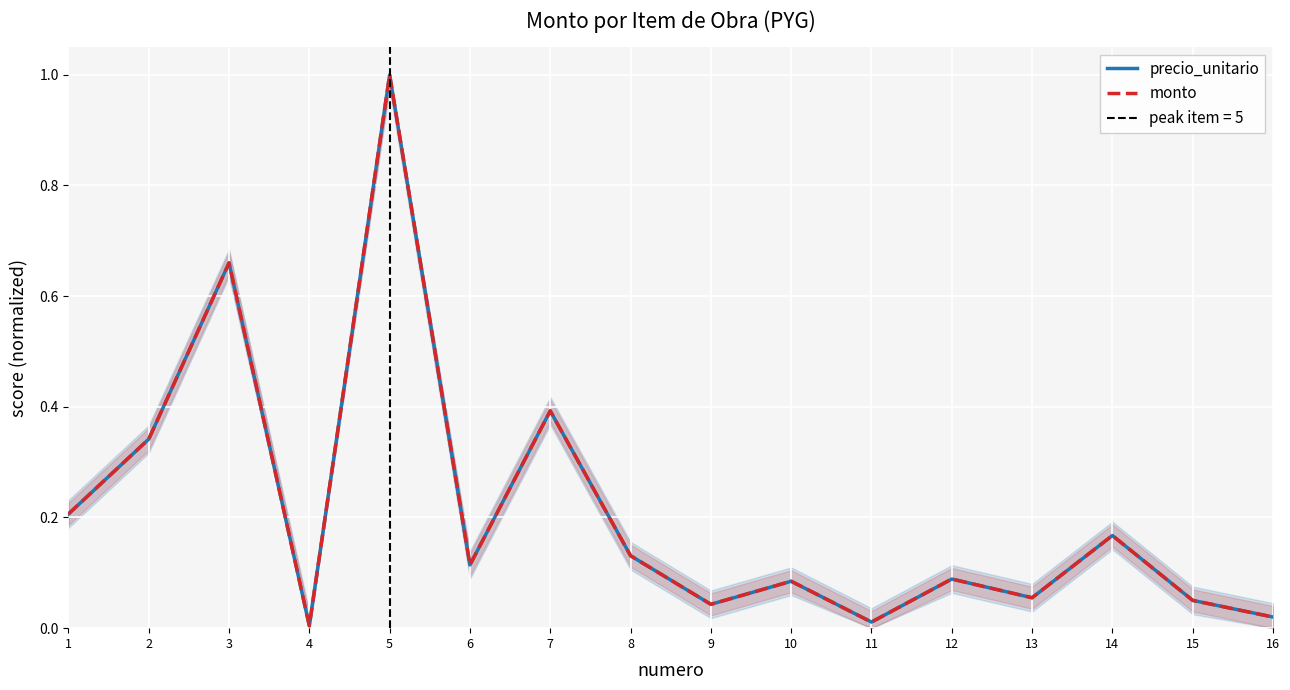

What is the difference between the maximum and minimum values in the precio_unitario series?

1.0